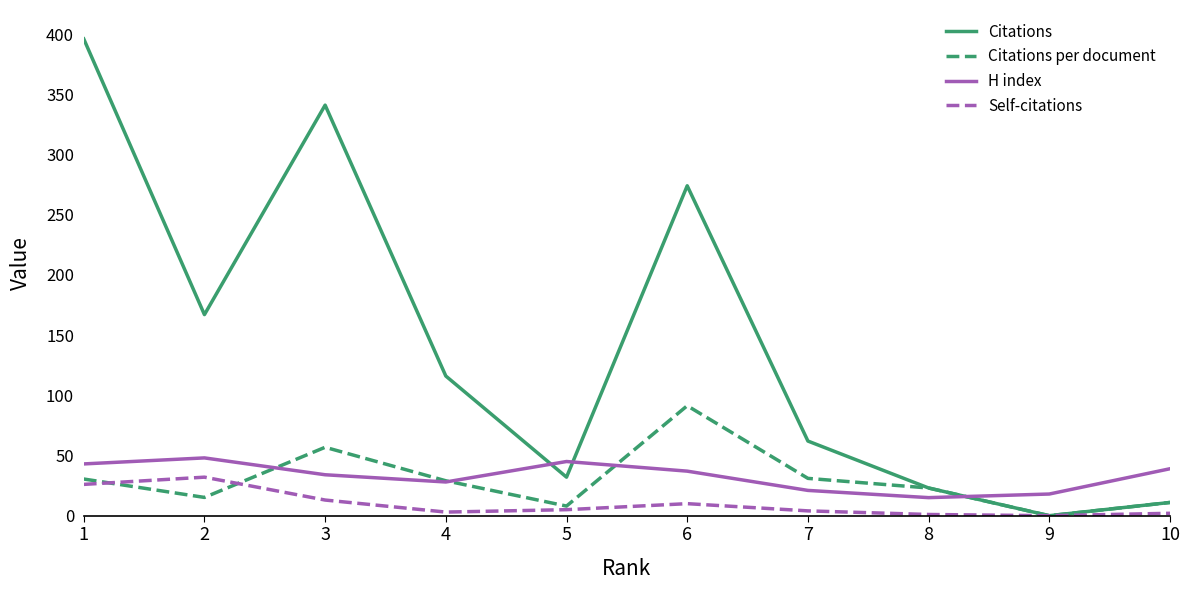

What is the spread (max minus min) of values at 1?

370.0